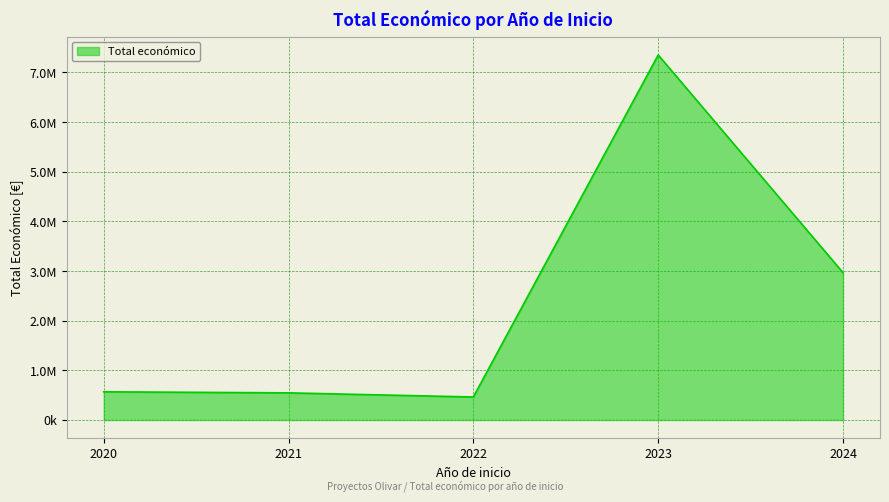

Does the chart display data point markers on the line(s)?

No